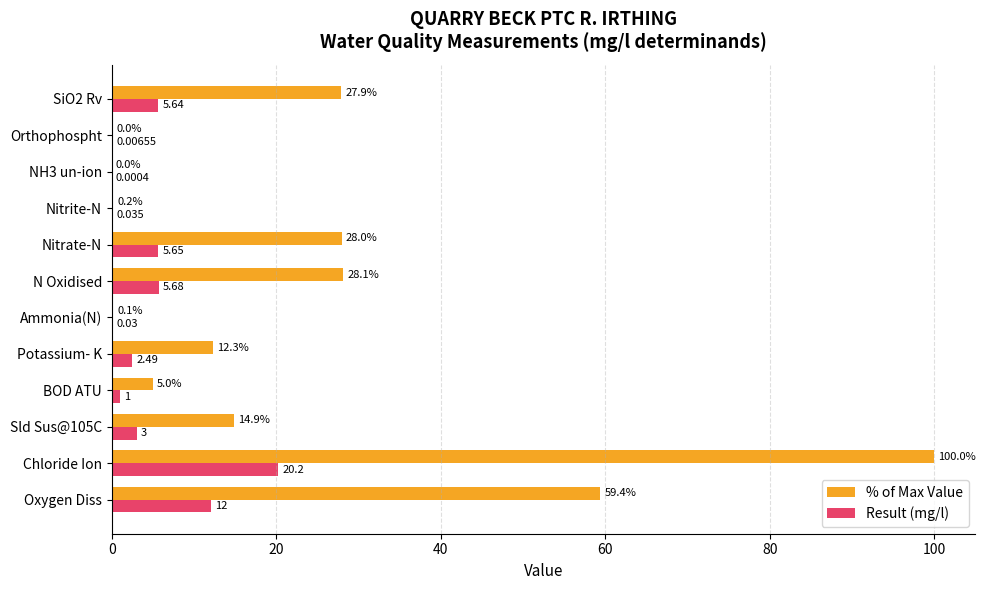

Which series has the largest total across all categories?

% of Max Value